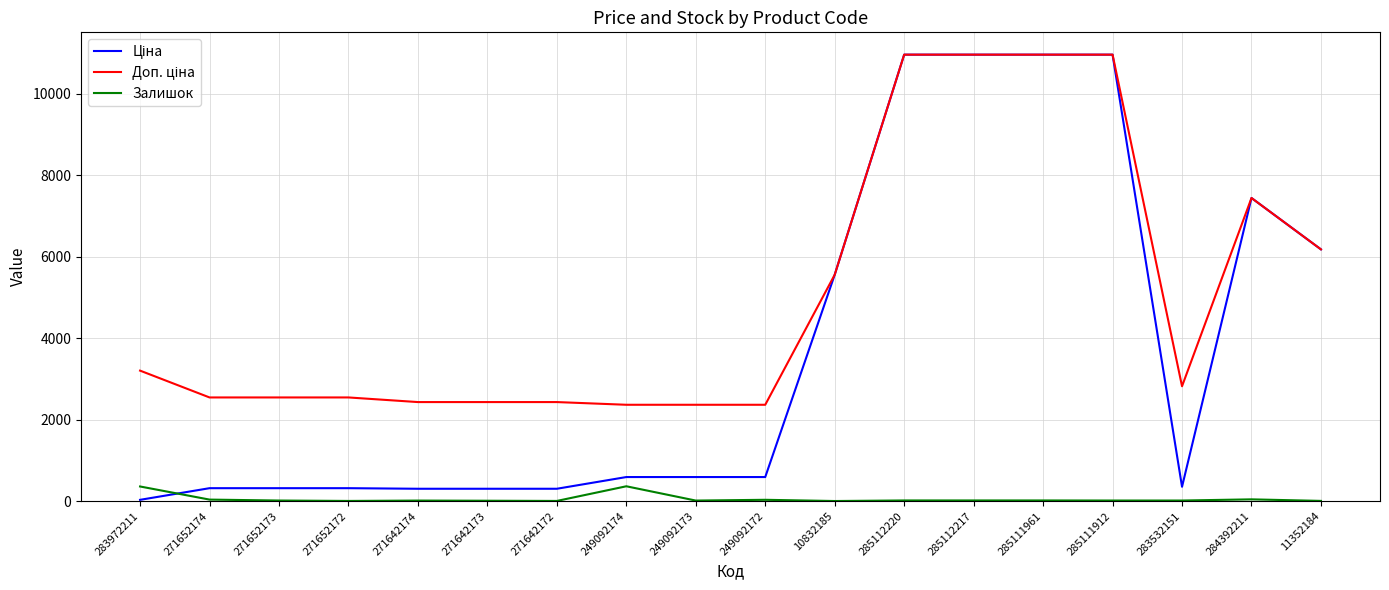

The Залишок series shows 17.0 at 285112220. True or false?

True